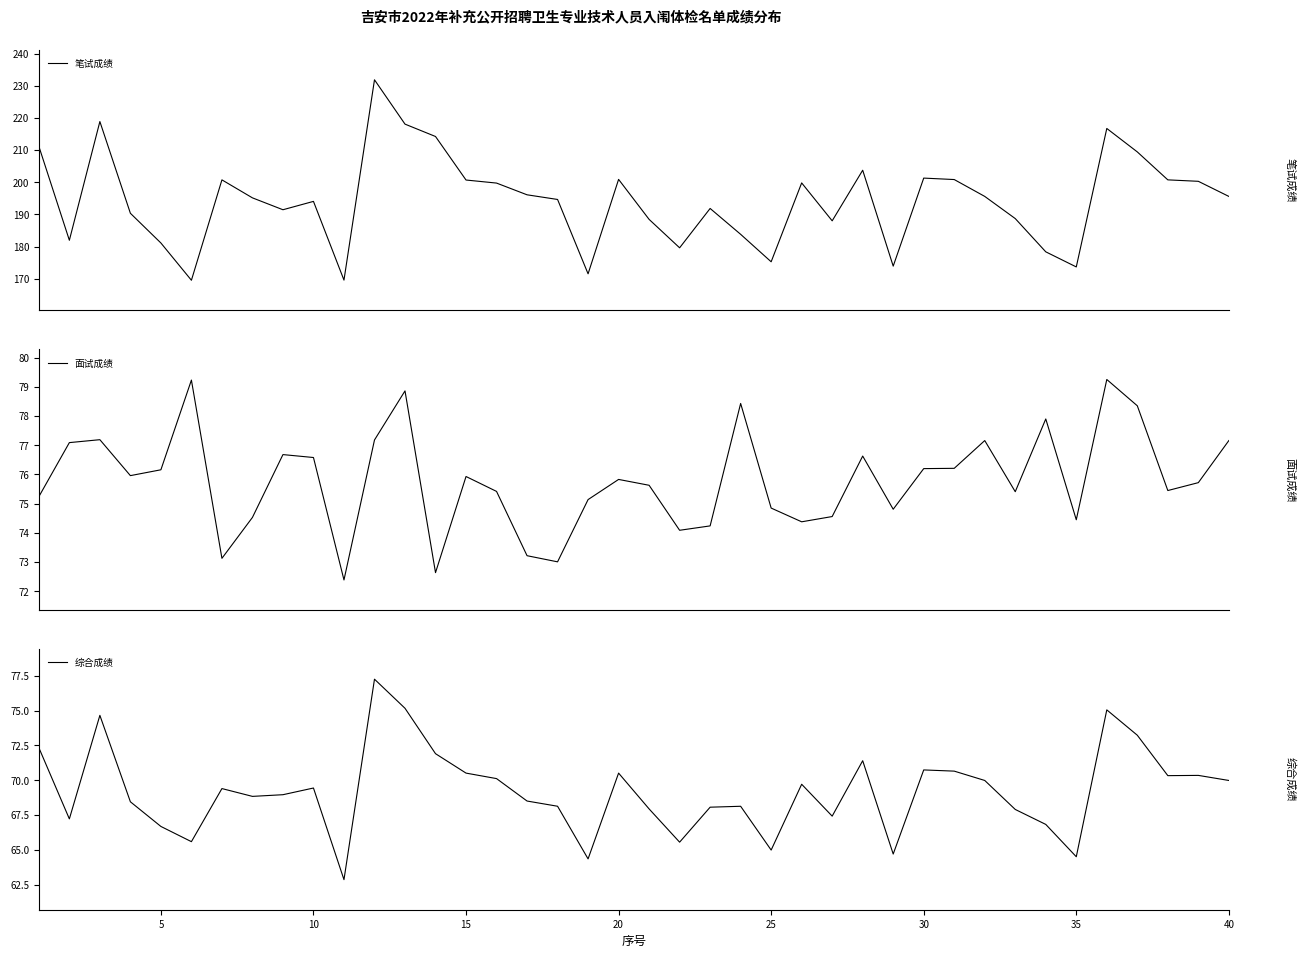

What is the lowest value of the 综合成绩 series?

62.9